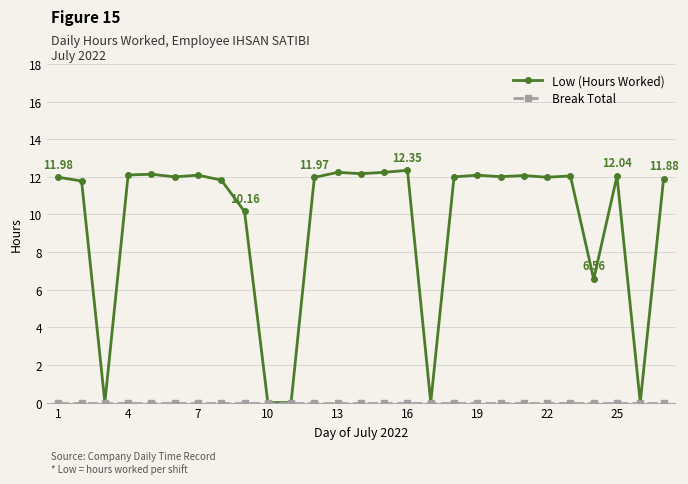

Which series has the largest total across all categories?

Low (Hours Worked)